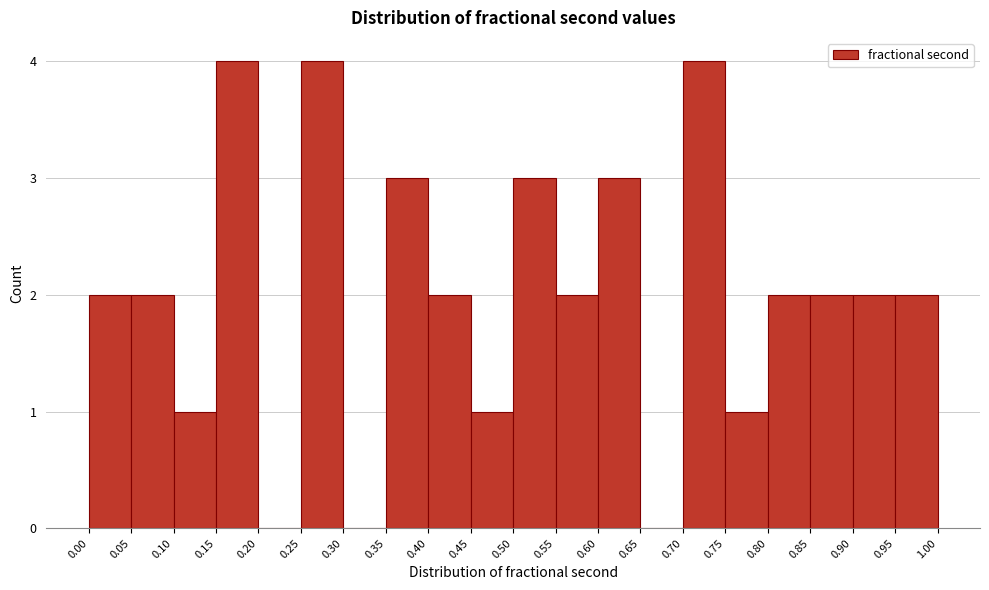

Reading left to right, transcribe this chart: for each bar, give the range it covers on the x-axis and its height. The values are not printed on the chart, so give them approximately, as read against the axis.

0.00 to 0.05: 2
0.05 to 0.10: 2
0.10 to 0.15: 1
0.15 to 0.20: 4
0.20 to 0.25: 0
0.25 to 0.30: 4
0.30 to 0.35: 0
0.35 to 0.40: 3
0.40 to 0.45: 2
0.45 to 0.50: 1
0.50 to 0.55: 3
0.55 to 0.60: 2
0.60 to 0.65: 3
0.65 to 0.70: 0
0.70 to 0.75: 4
0.75 to 0.80: 1
0.80 to 0.85: 2
0.85 to 0.90: 2
0.90 to 0.95: 2
0.95 to 1.00: 2